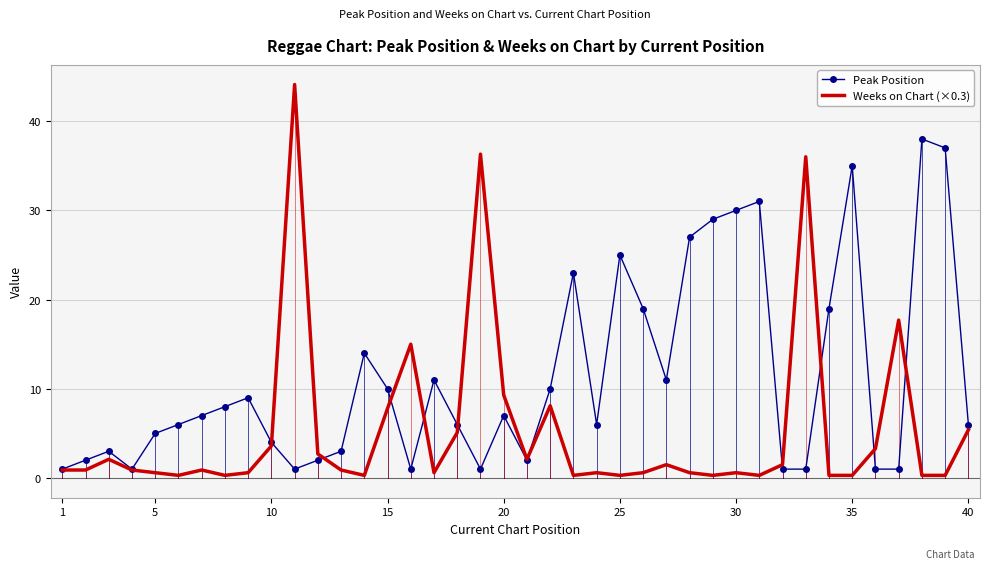

Which series has the largest range (max minus min)?

Weeks on Chart (×0.3)